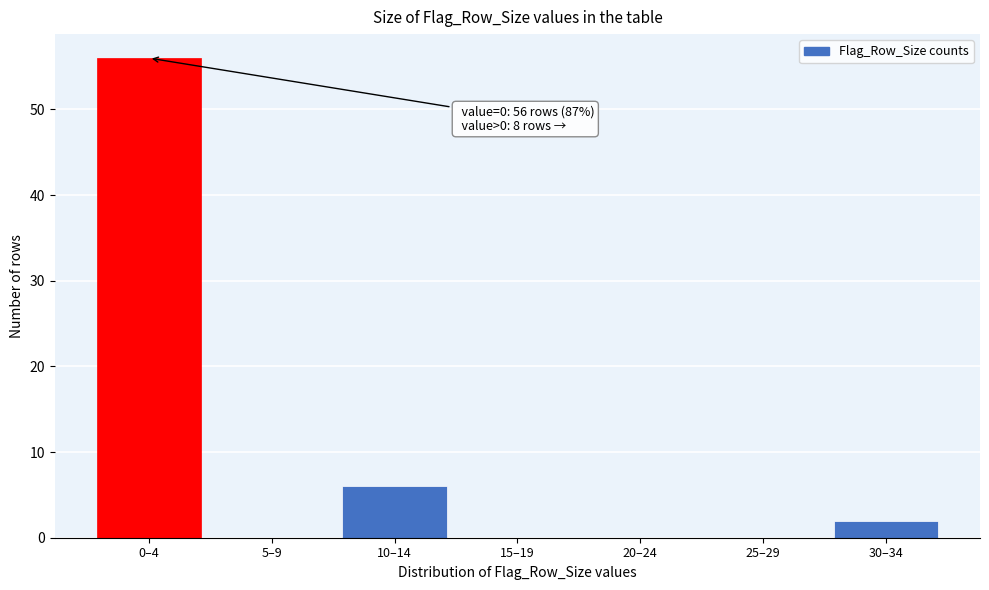

Reading left to right, transcribe all the data shown in this chart.

0–4=56	5–9=0	10–14=6	15–19=0	20–24=0	25–29=0	30–34=2